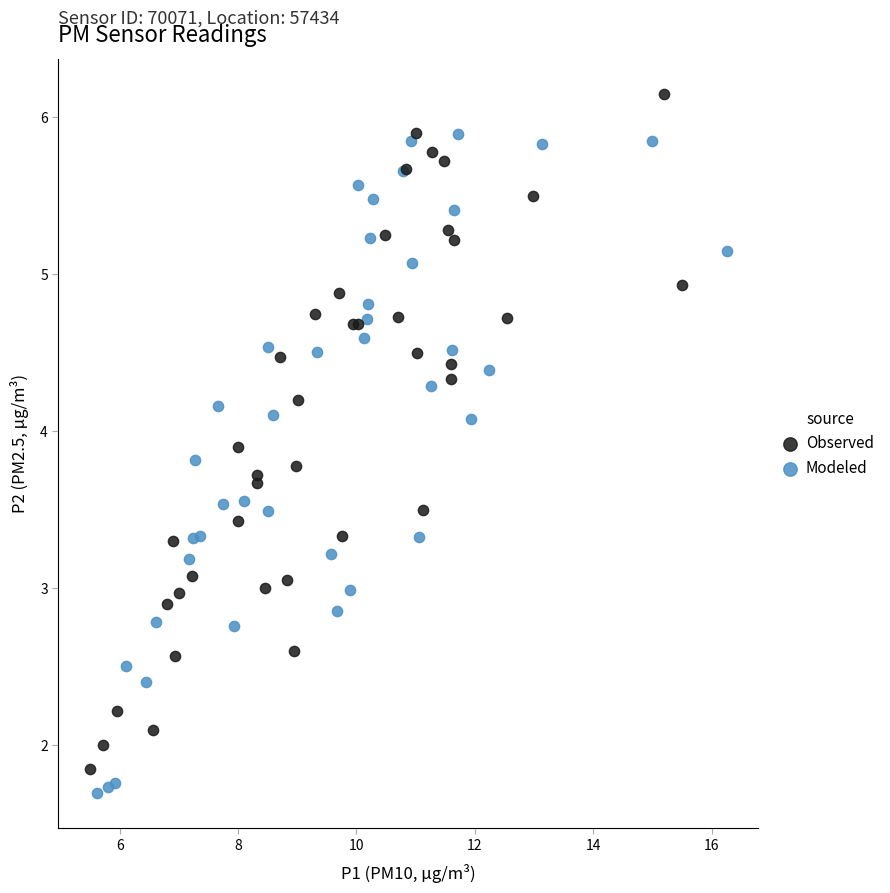

Which series contains the lowest Y value?

Modeled